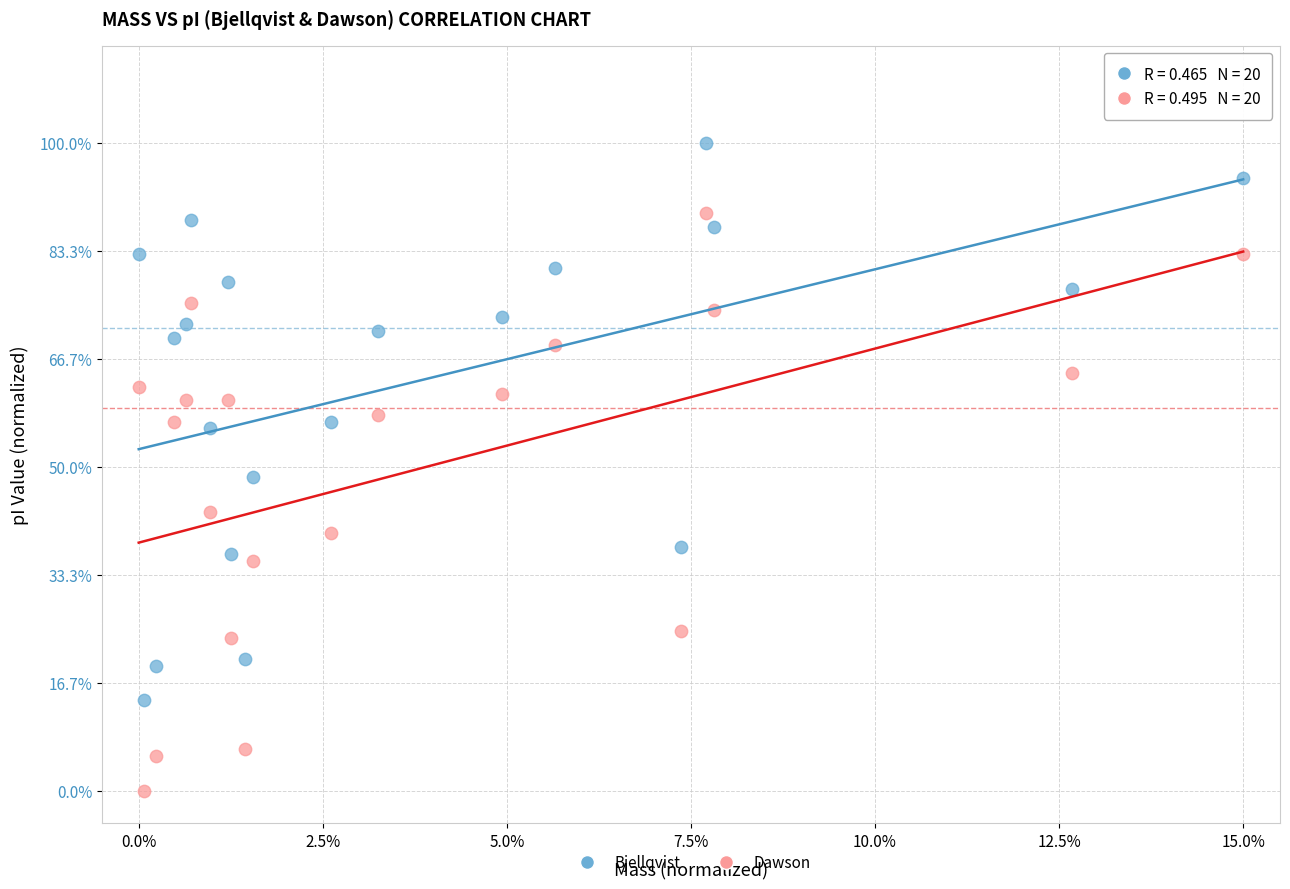

What are all the series names shown in the legend?

Bjellqvist, Dawson